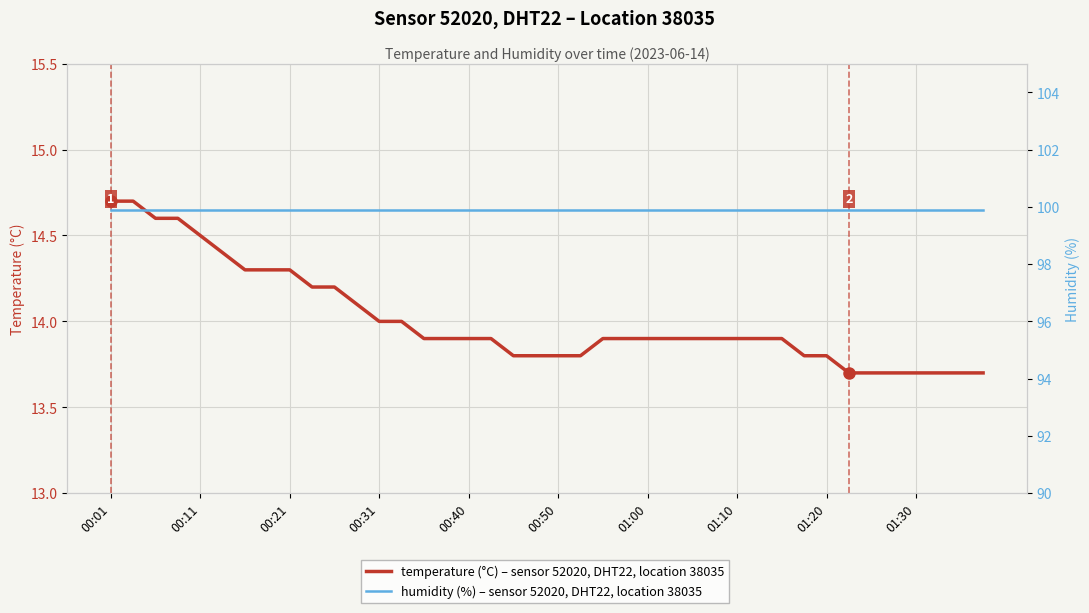

What is the maximum value for humidity?

99.9